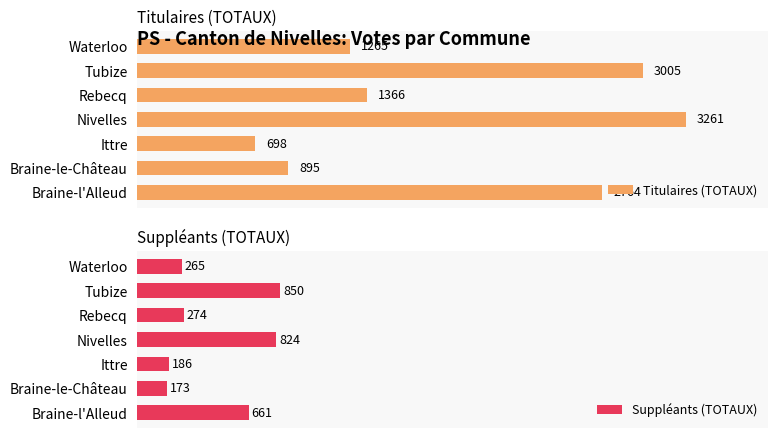

What is the total value across all series at 3?

4085